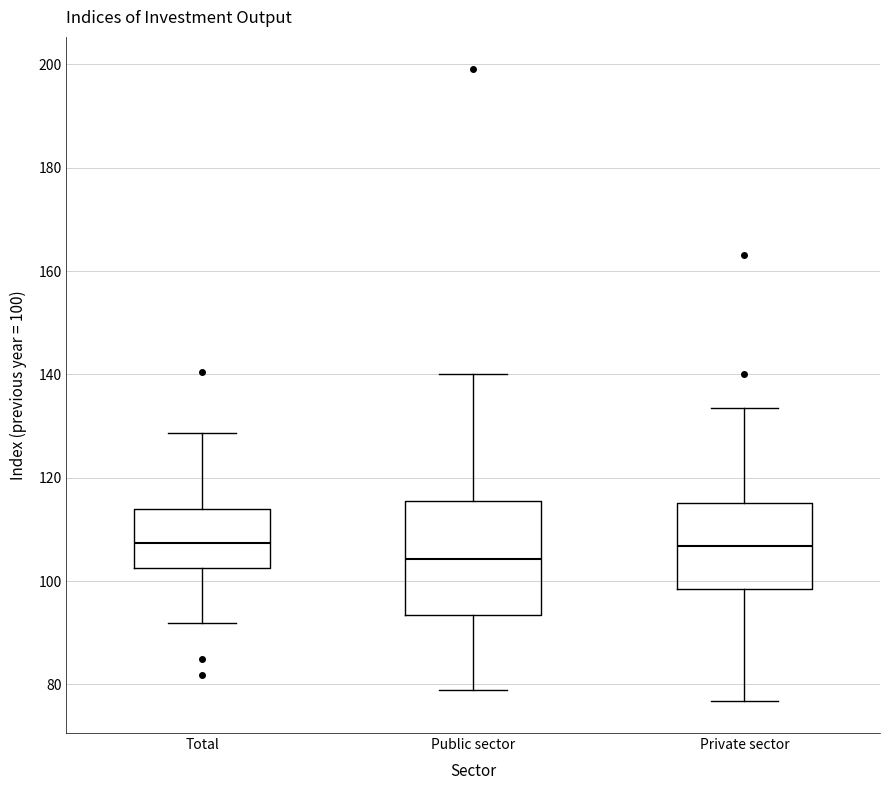

Where is the upper edge of the box for Total on the y-axis? The values are not printed on the chart, so give them approximately, as read against the axis.

114